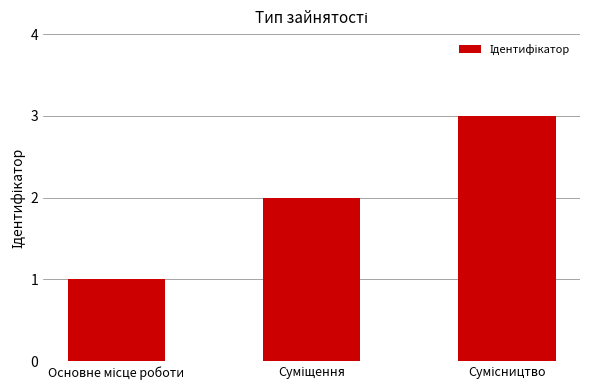

What is the maximum value shown in the chart?

3